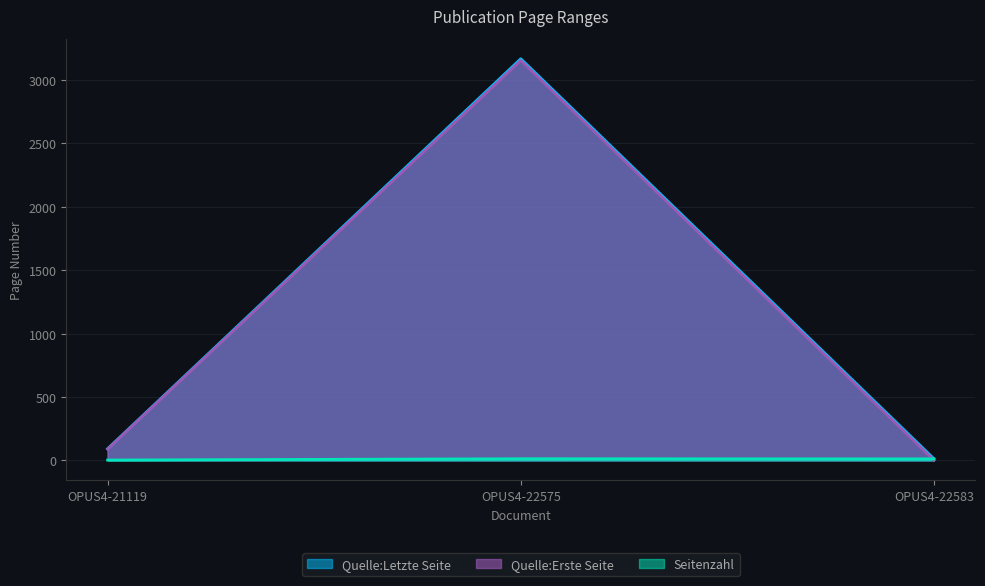

Which series has the widest spread of values?

Quelle:Letzte Seite